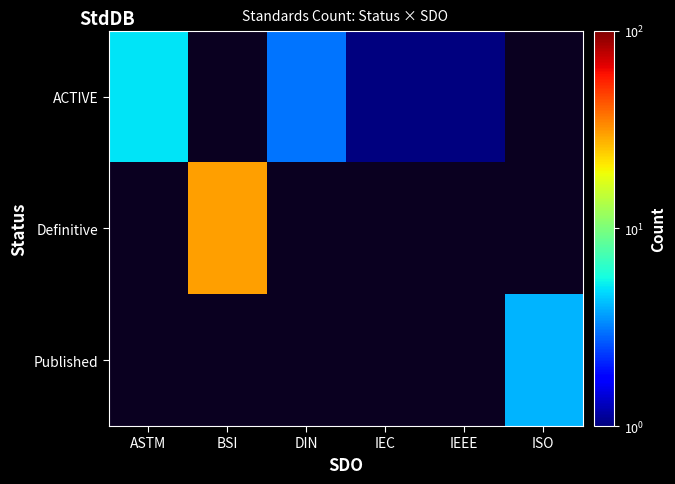

Is it true that ACTIVE equals 5.0 at ASTM?

True